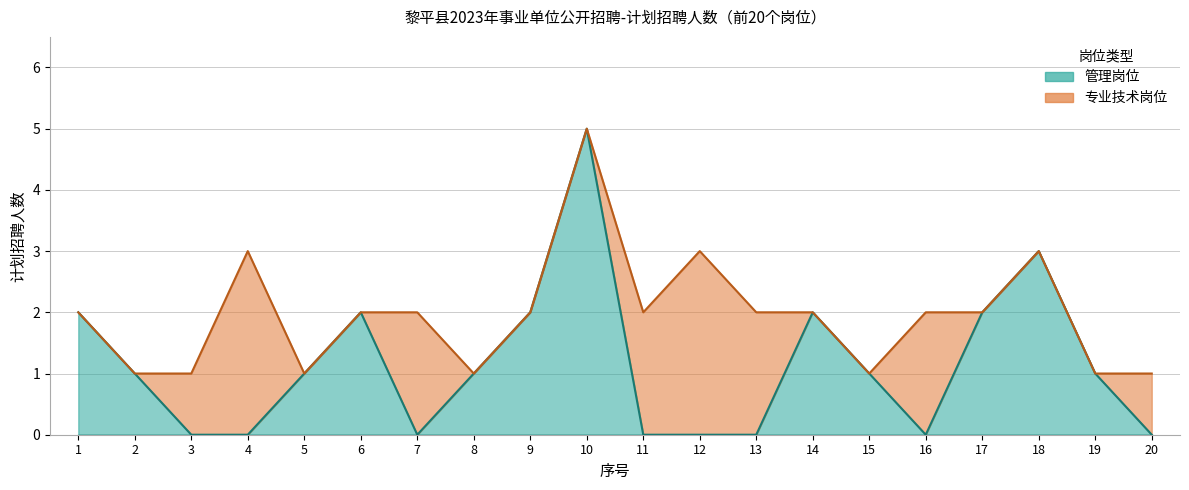

Reading right to left, extract all data points from this chart.

20=0	19=1	18=3	17=2	16=0	15=1	14=2	13=0	12=0	11=0	10=5	9=2	8=1	7=0	6=2	5=1	4=0	3=0	2=1	1=2